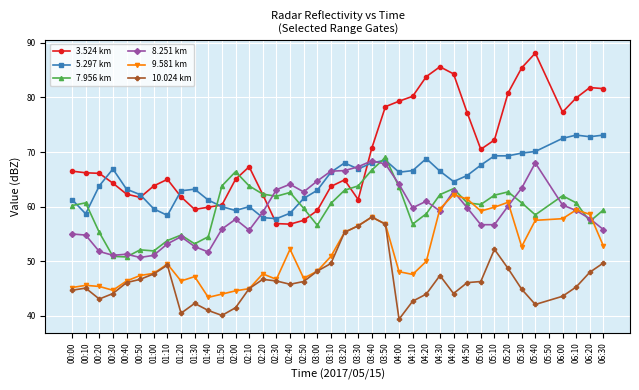

Is the value of 7.956 km at 04:00 greater than the value of 9.581 km at 01:50?

Yes